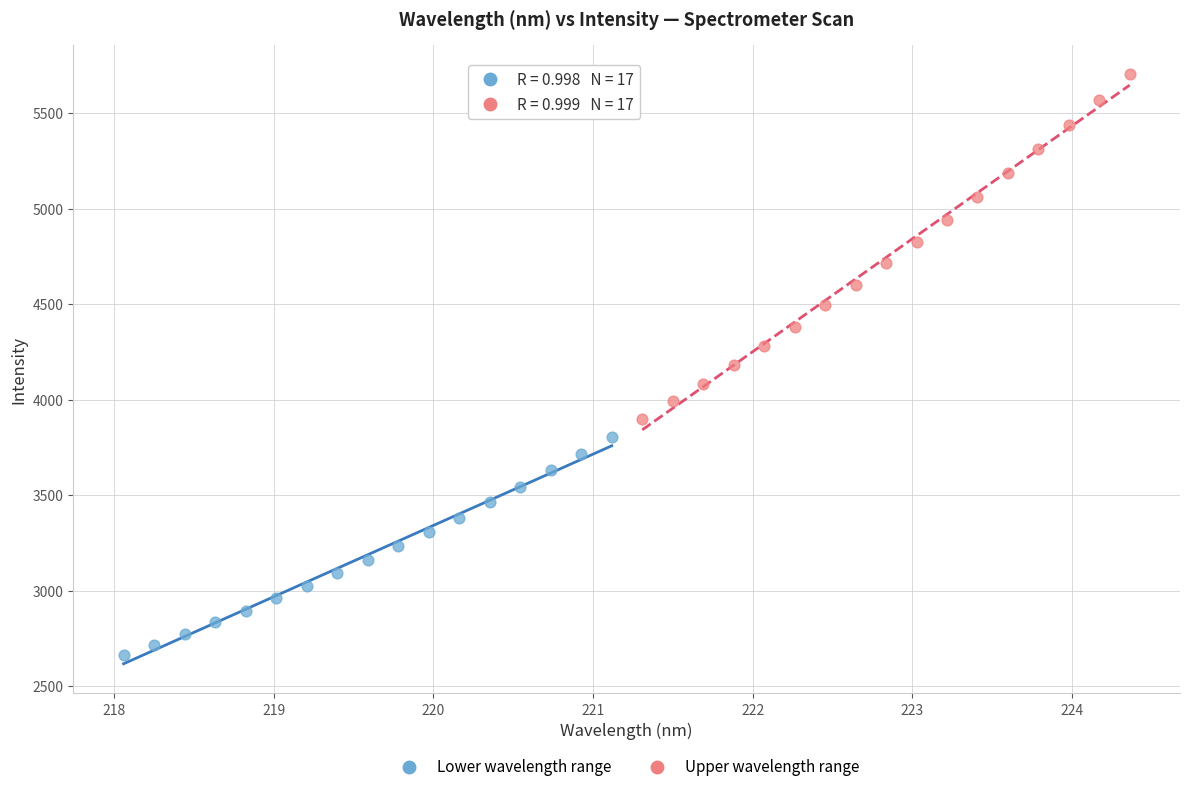

Which series has the largest Y range (max minus min)?

Upper wavelength range